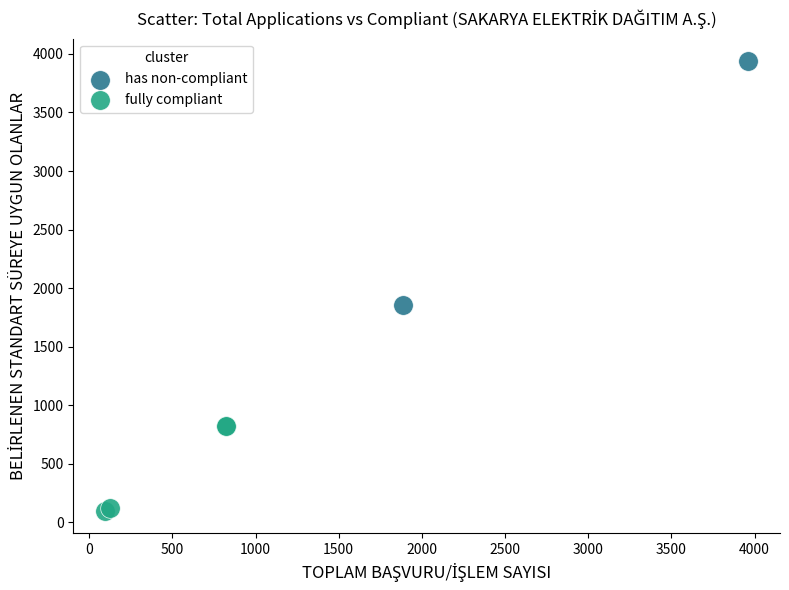

Which series contains the highest Y value?

has non-compliant